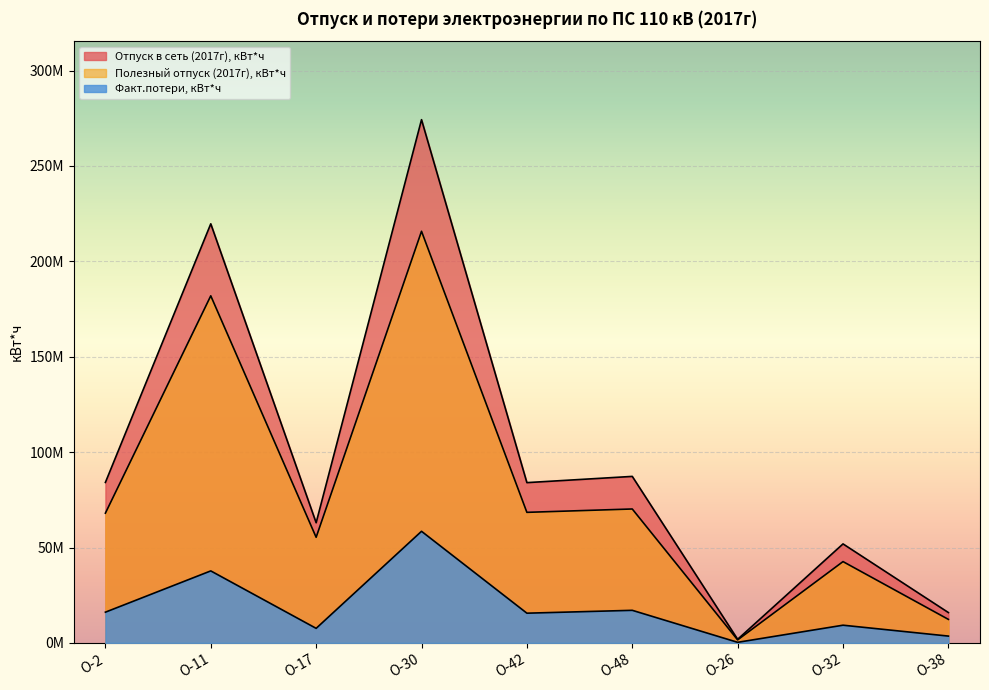

Between О-48 and О-26, which series saw the biggest shift?

Отпуск в сеть (2017г), кВт*ч